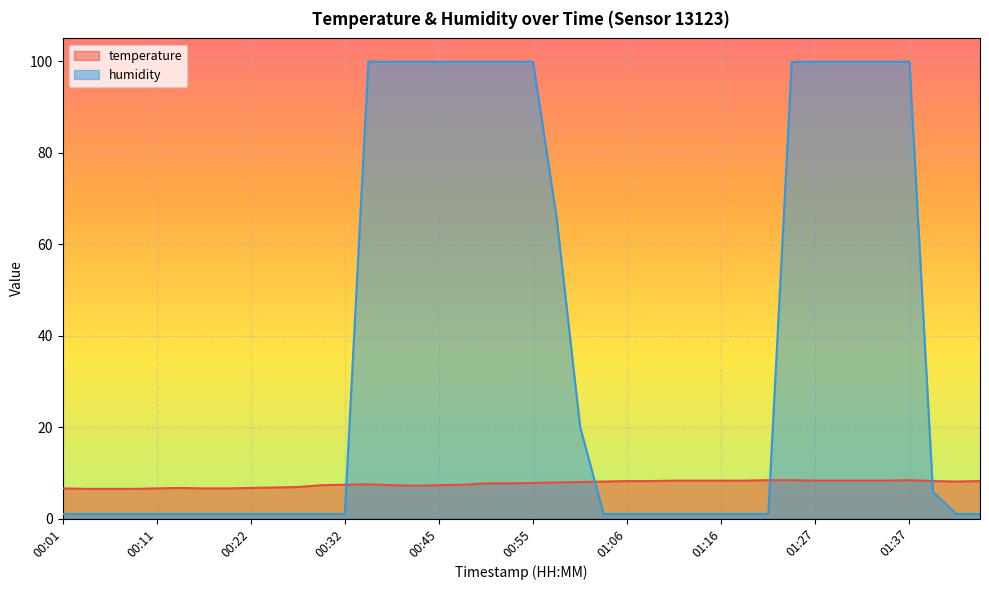

Is it true that humidity equals 1.0 at 01:08?

True